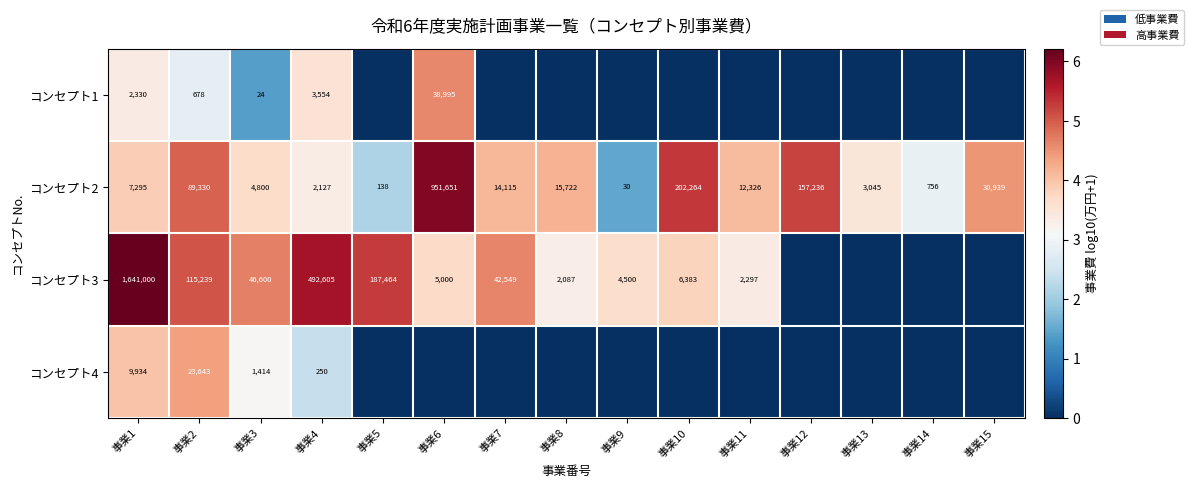

What is the difference between the highest and lowest values at 事業4?

492355